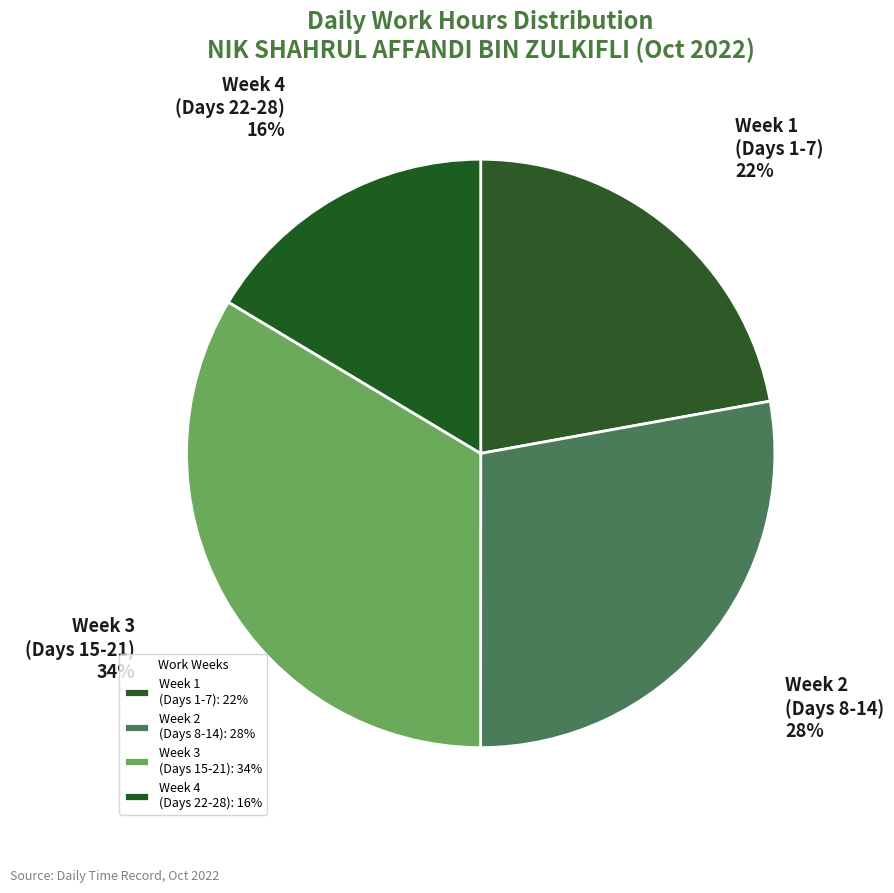

Is there a majority slice in this chart?

No